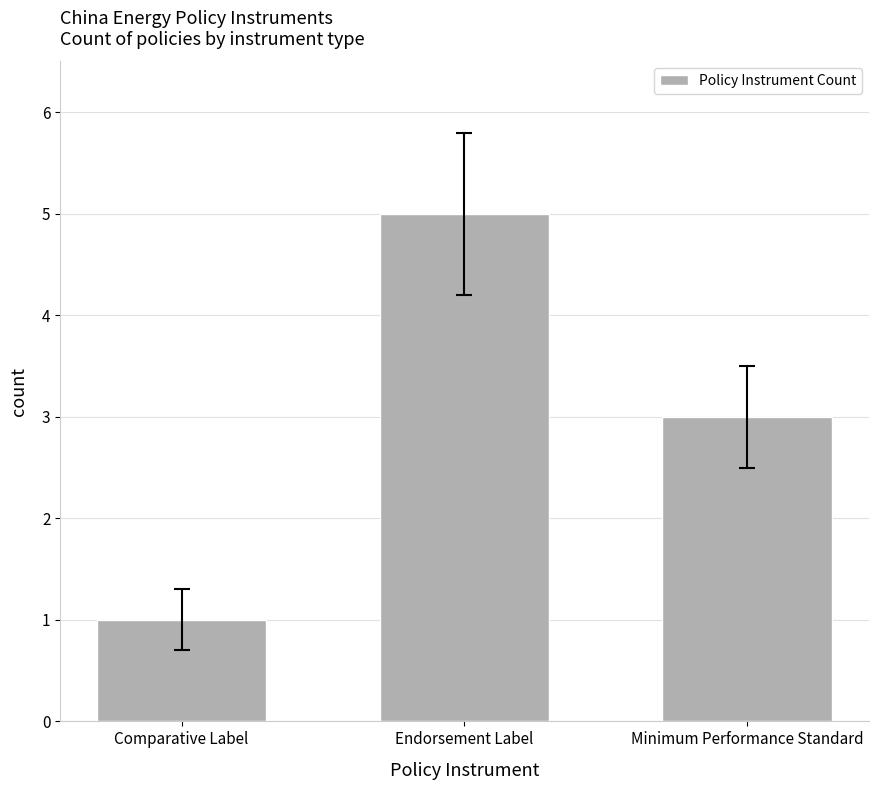

Reading right to left, transcribe all the data shown in this chart.

Minimum Performance Standard=3	Endorsement Label=5	Comparative Label=1